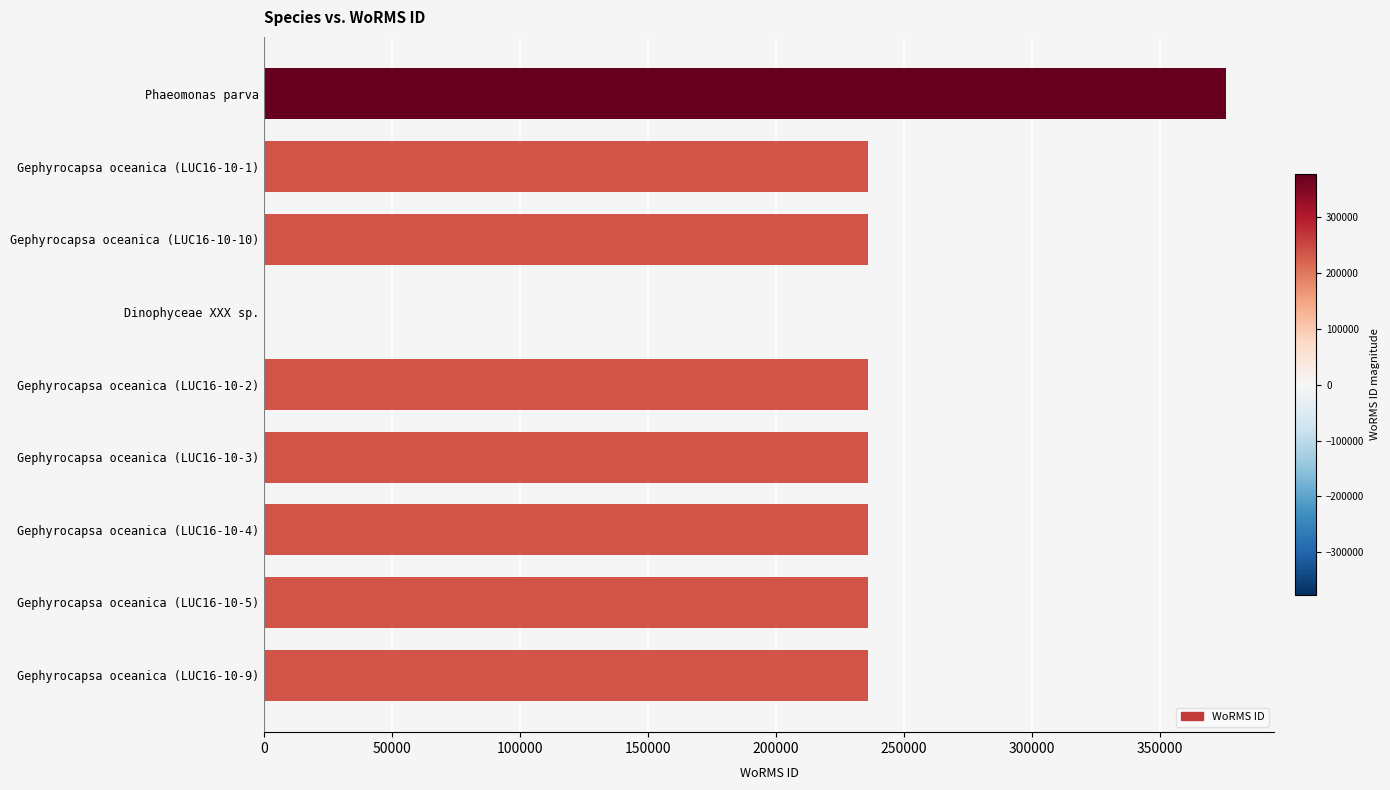

What is the sum of all values?

2027559